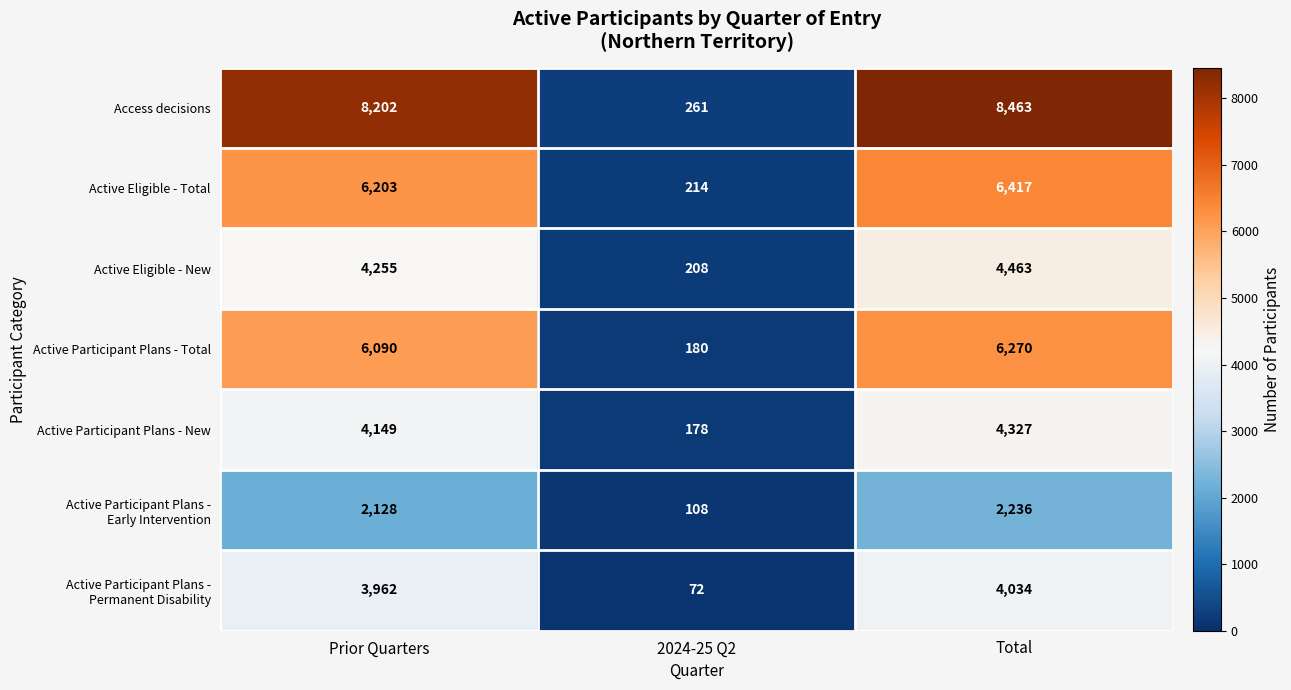

Which label corresponds to the smallest value in the chart?

2024-25 Q2